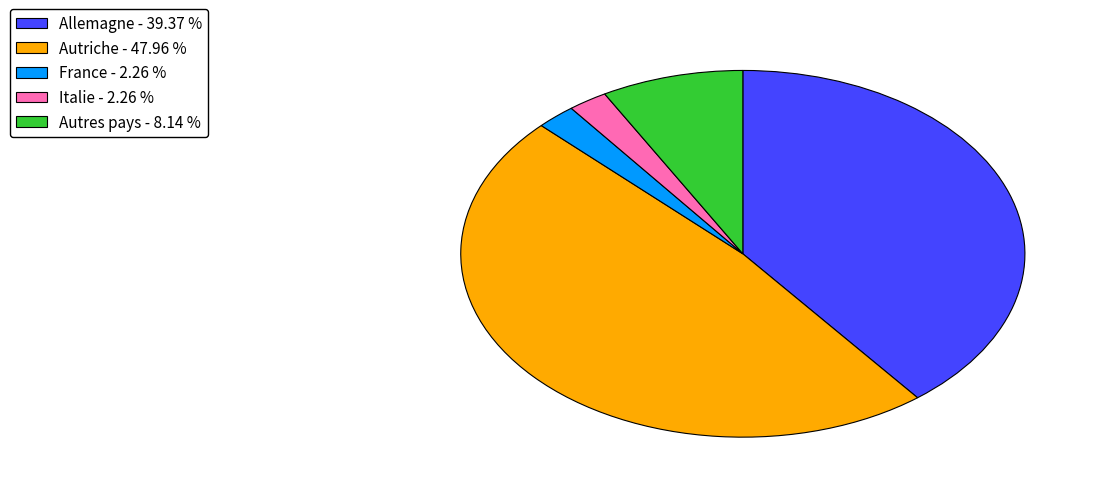

Is the sum of France - 2.26 % and Autriche - 47.96 % greater than half?

Yes